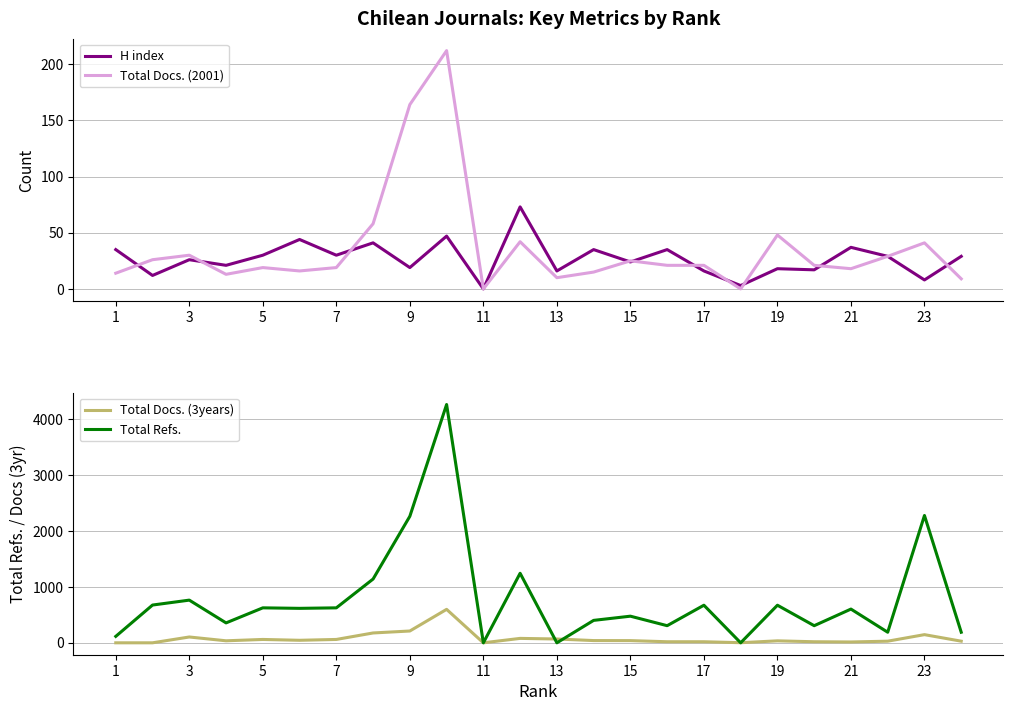

True or false: H index has a value of 28 at 19.

False